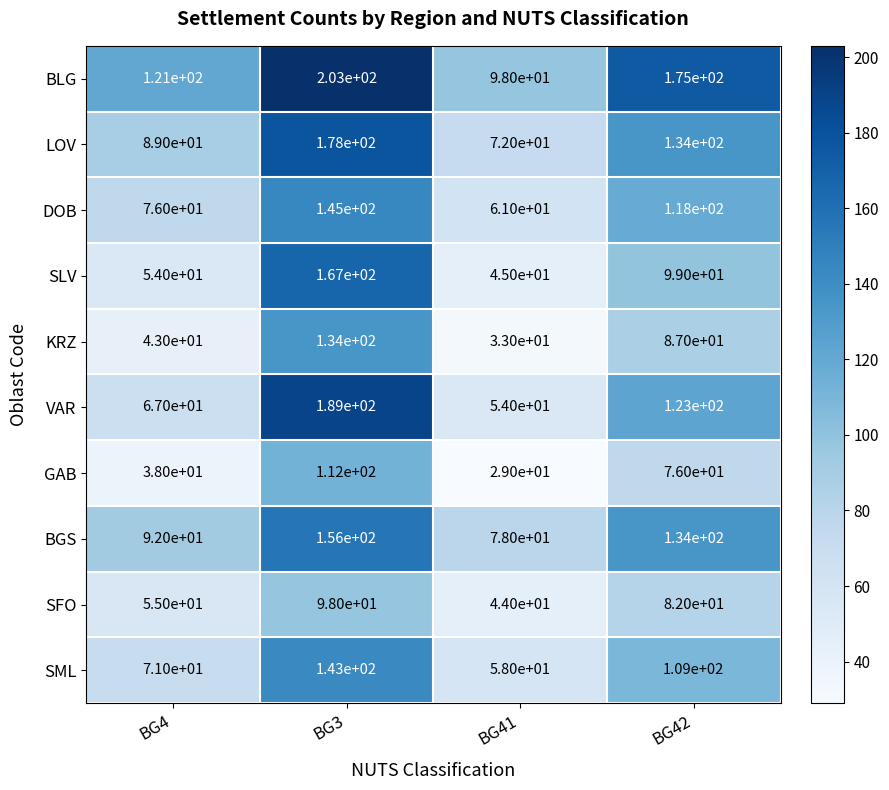

Which series has the largest total across all categories?

BLG